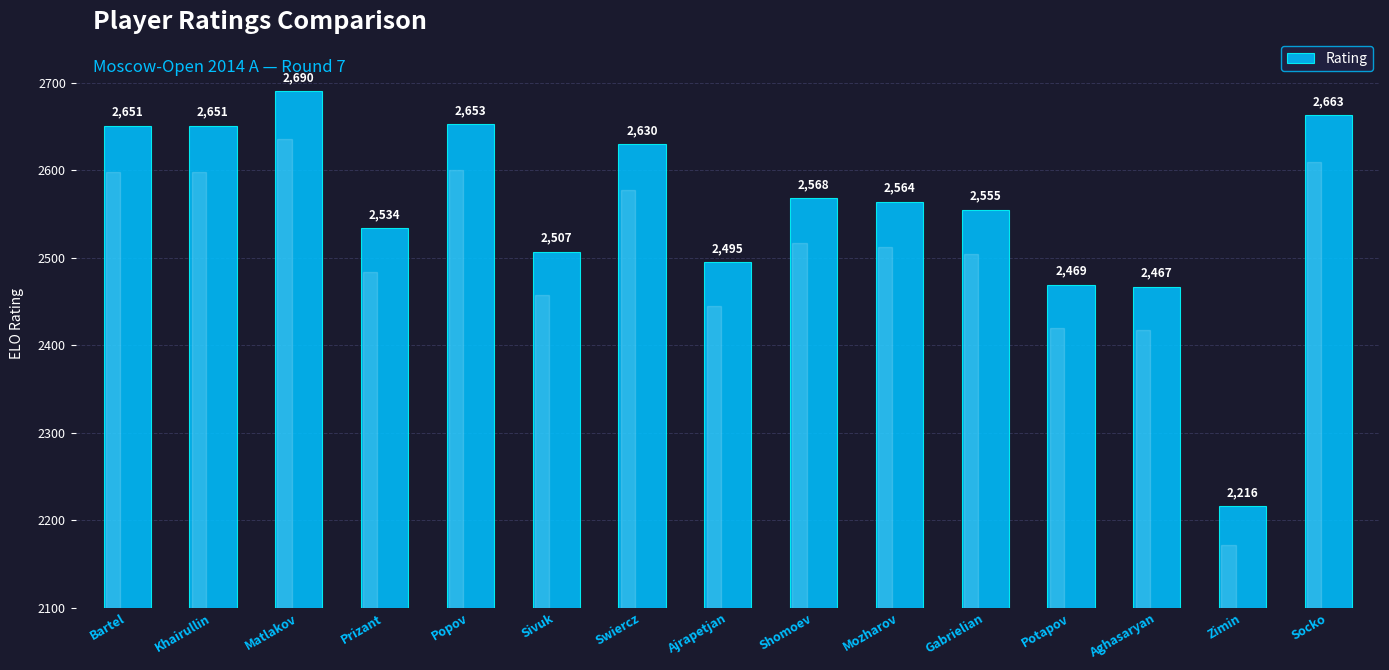

What is the change in value from Potapov to Zimin?

-253